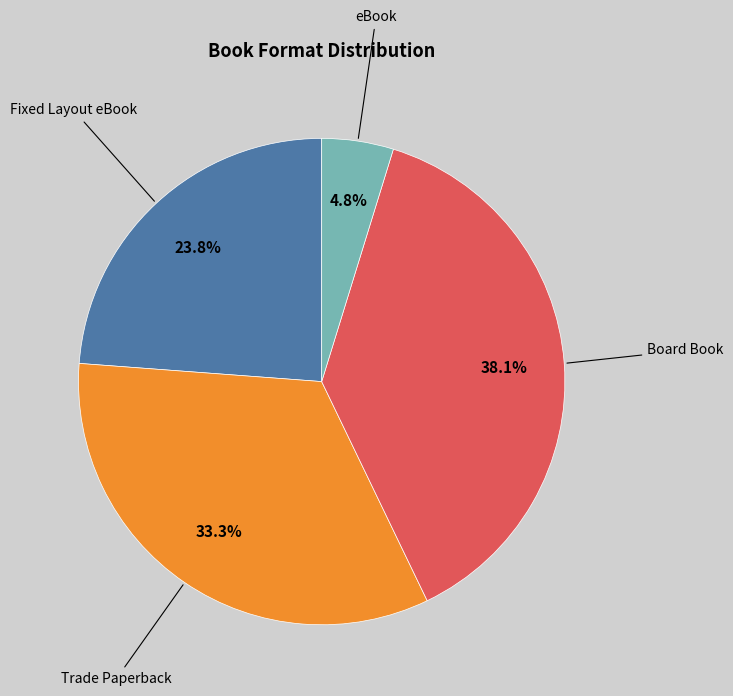

What is the total percentage of eBook and Fixed Layout eBook?

28.6%